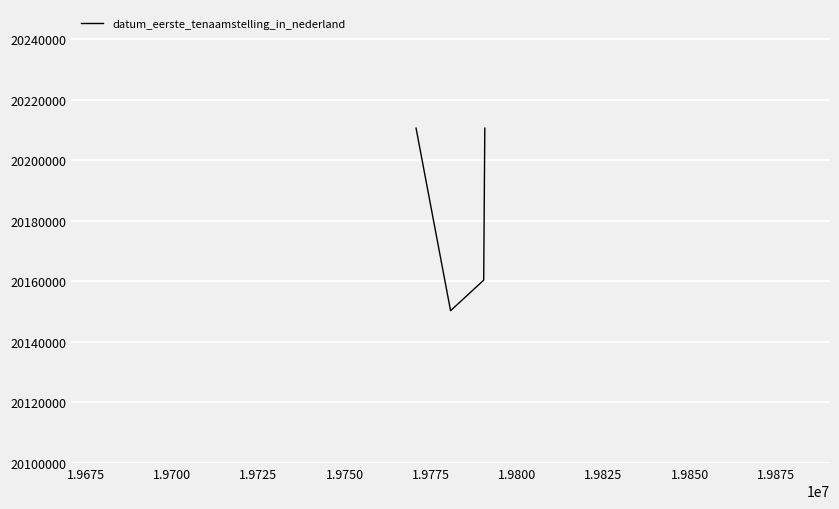

What is the average value?

20182992